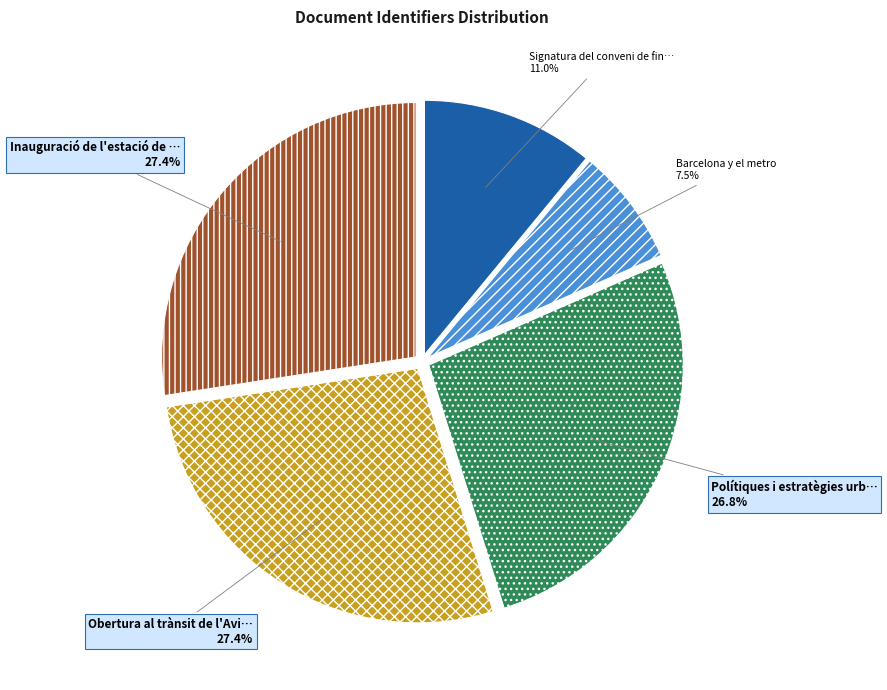

Does any single category account for the majority?

No